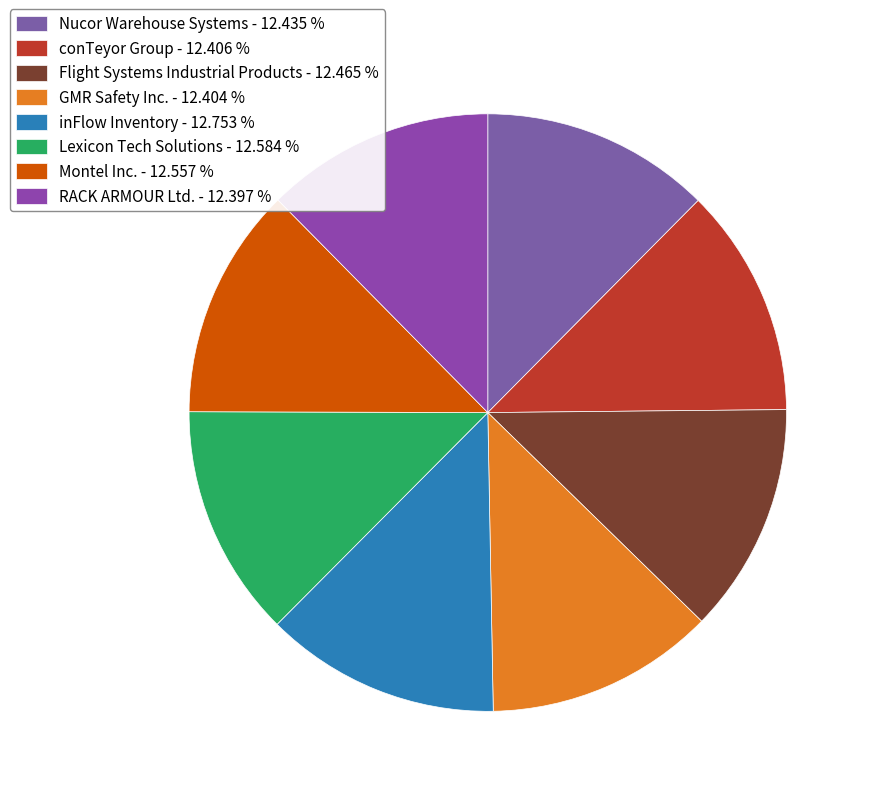

How many slices are in this pie chart?

8